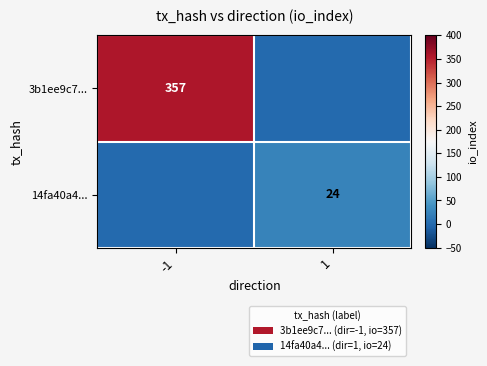

Is the value of 3b1ee9c7... at -1 greater than the value of 14fa40a4... at 1?

Yes